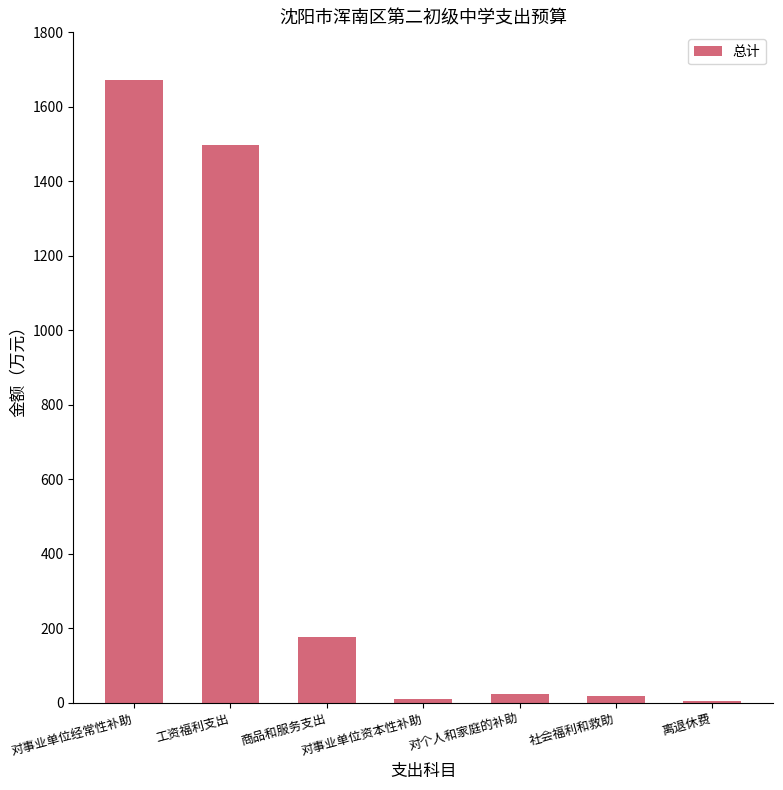

What is the maximum value shown in the chart?

1672.4